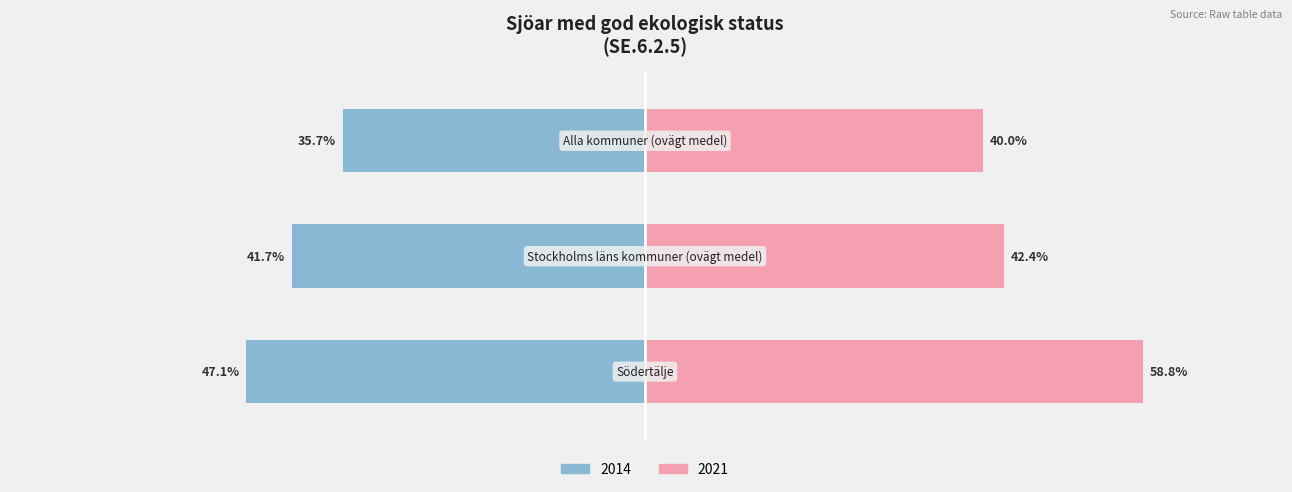

Reading right to left, list all the values displayed in this chart.

2014: Alla kommuner (ovägt medel)=-35.7	Stockholms läns kommuner (ovägt medel)=-41.7	Södertälje=-47.1
2017: Alla kommuner (ovägt medel)=40.0	Stockholms läns kommuner (ovägt medel)=42.4	Södertälje=58.8